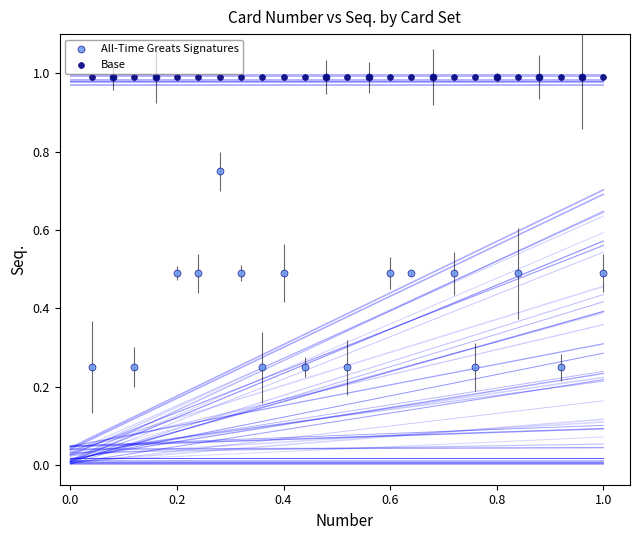

What are all the series names shown in the legend?

All-Time Greats Signatures, Base